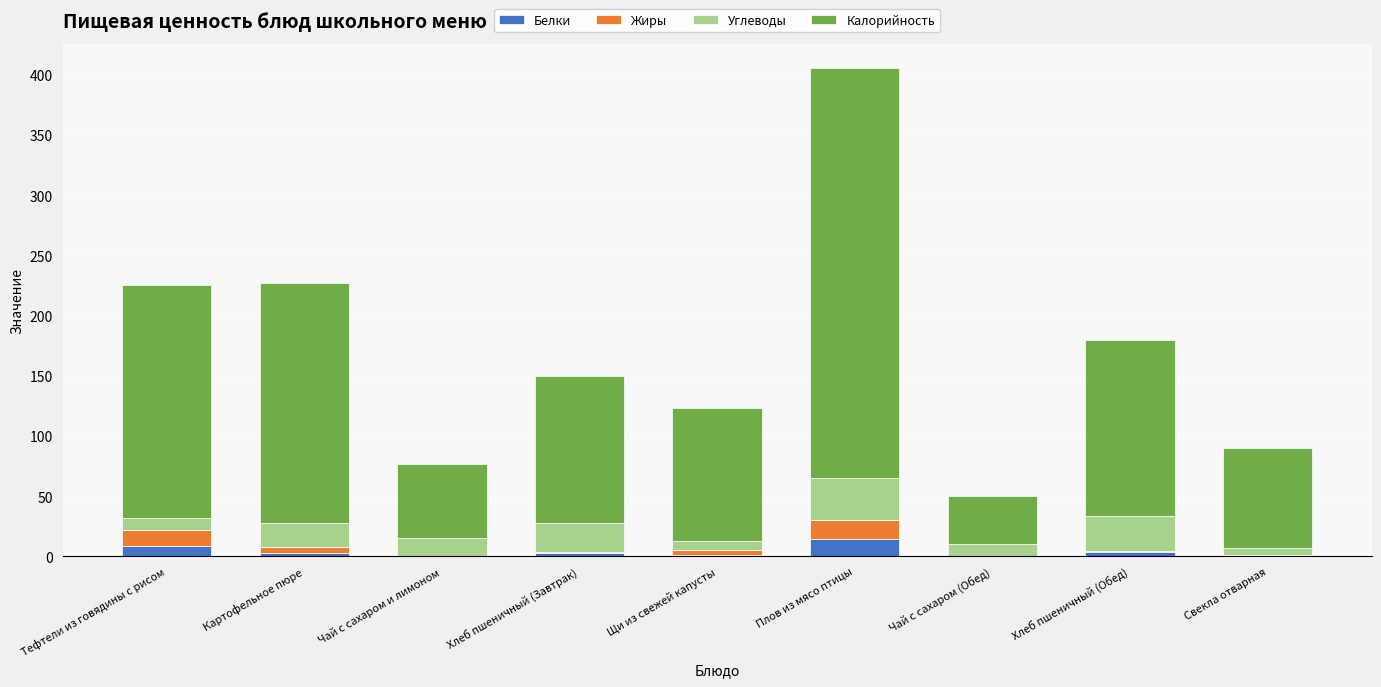

What is the total value across all series at Чай с сахаром (Обед)?

50.0